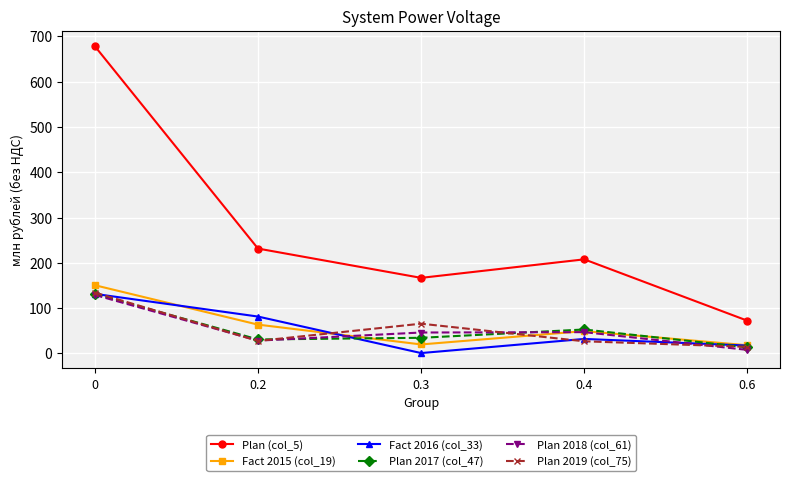

What value does the Fact 2015 (col_19) series have at 0.2?

63.6